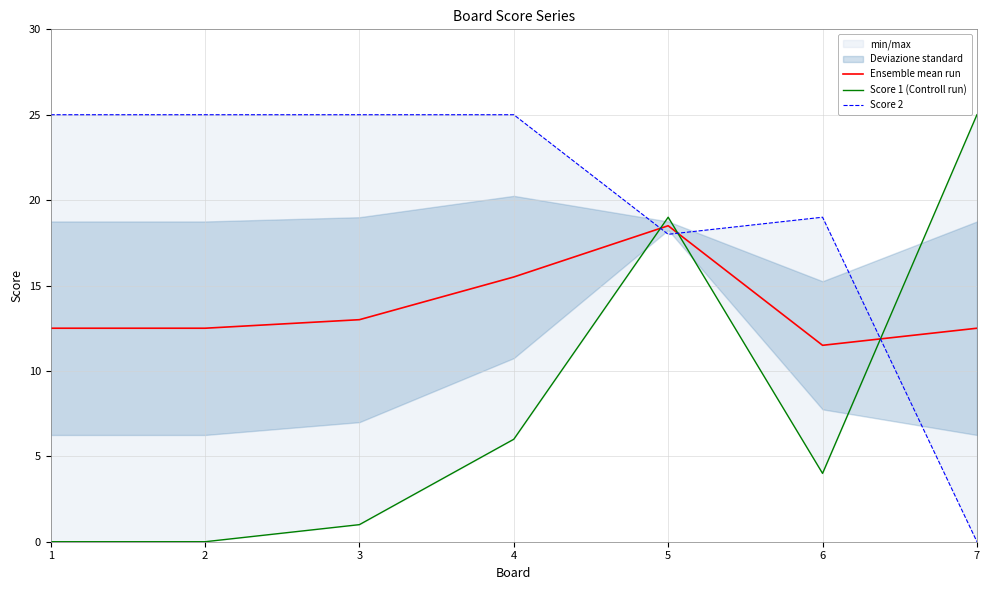

Is it true that Score 2 equals 18.0 at 5?

True